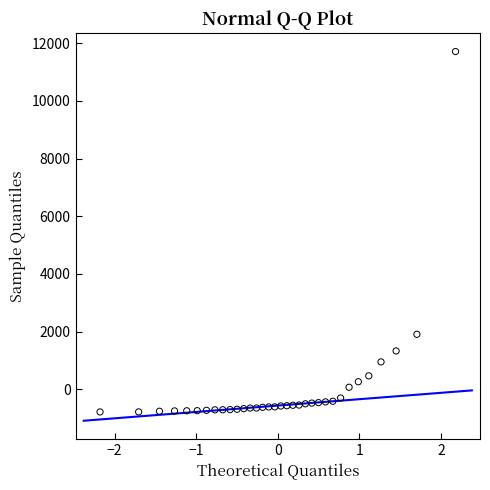

What Y value in the scatter plot is closest to 5463?

1908.9